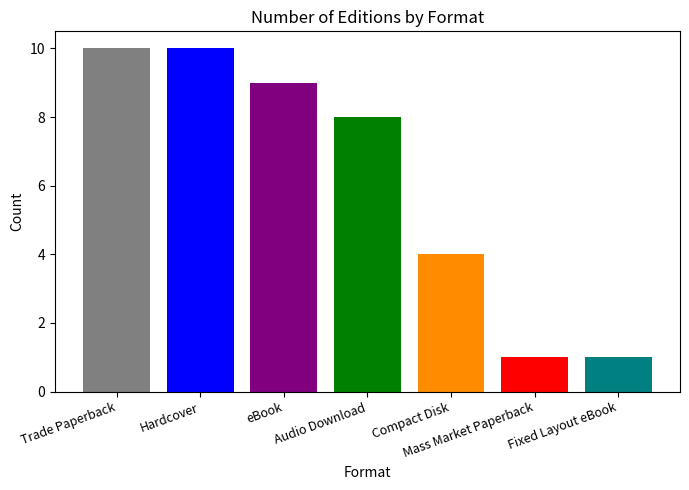

What is the greatest value displayed?

10